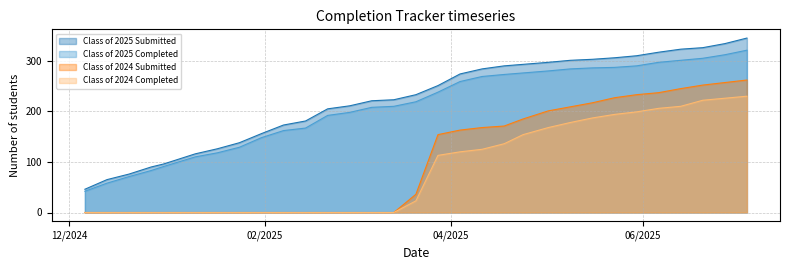

True or false: Class of 2024 Submitted and Class of 2025 Submitted intersect in this chart.

False